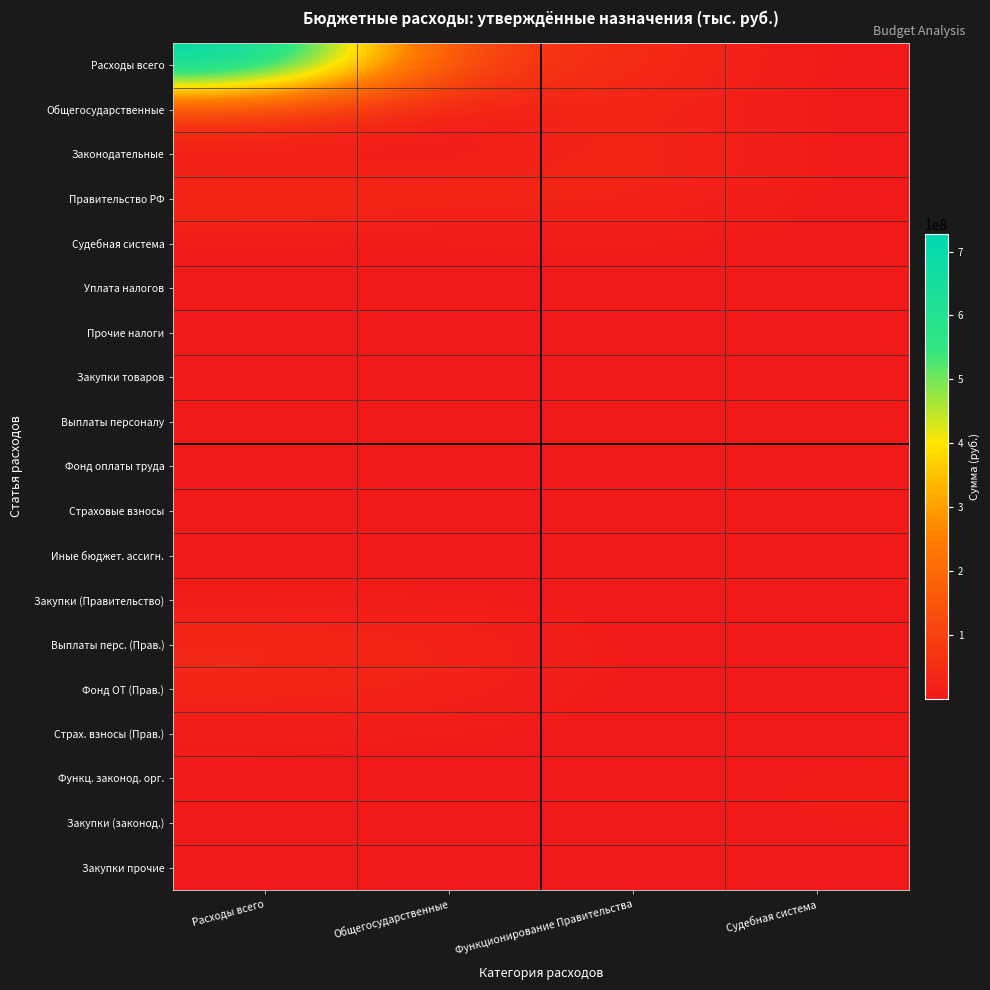

What is the difference between the highest and lowest values at Расходы всего?

727452815.0